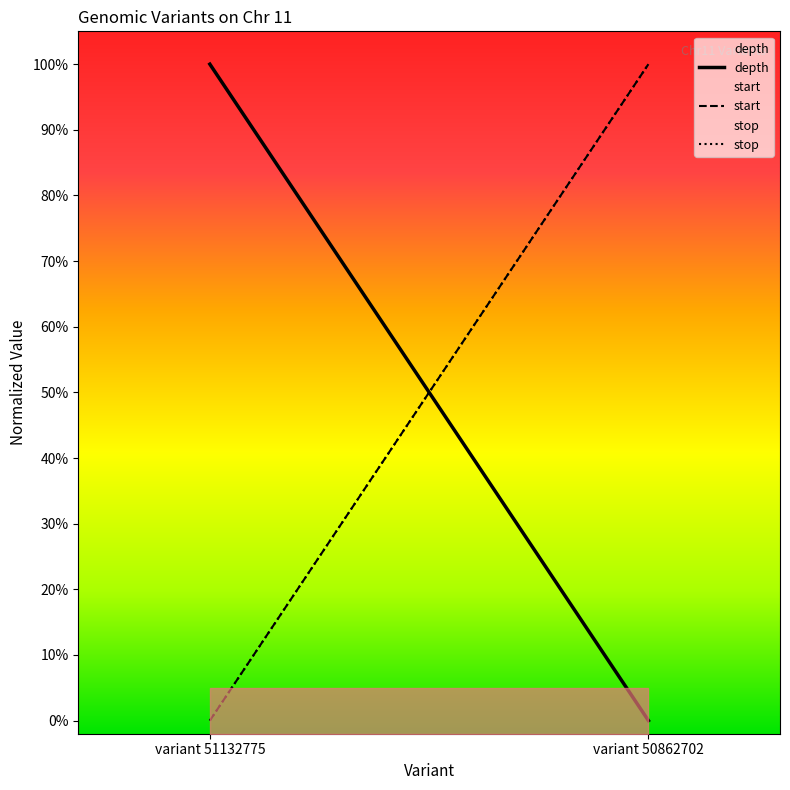

List the labels in order of stop value, largest first.

variant 50862702, variant 51132775